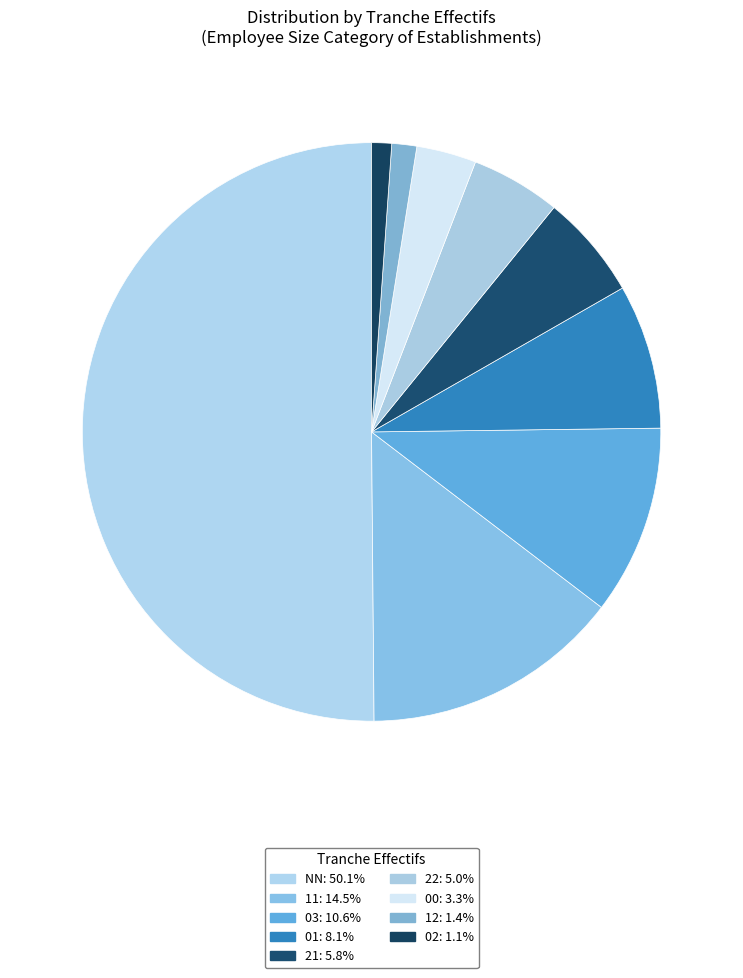

The 21 slice represents 6% of the pie. True or false?

True